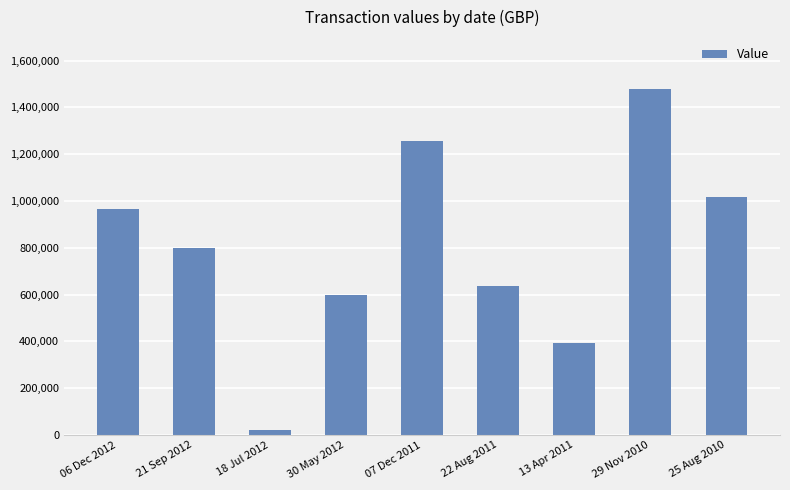

At which label is the value closest to 750012?

21 Sep 2012